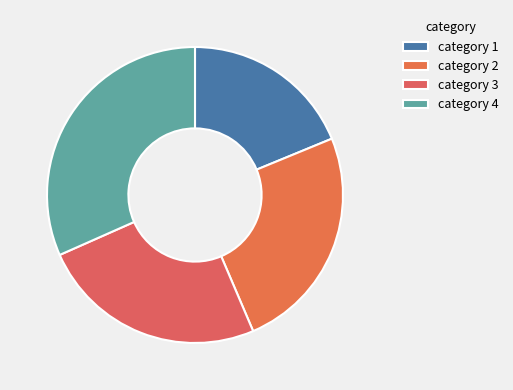

How many segments does this pie chart have?

4